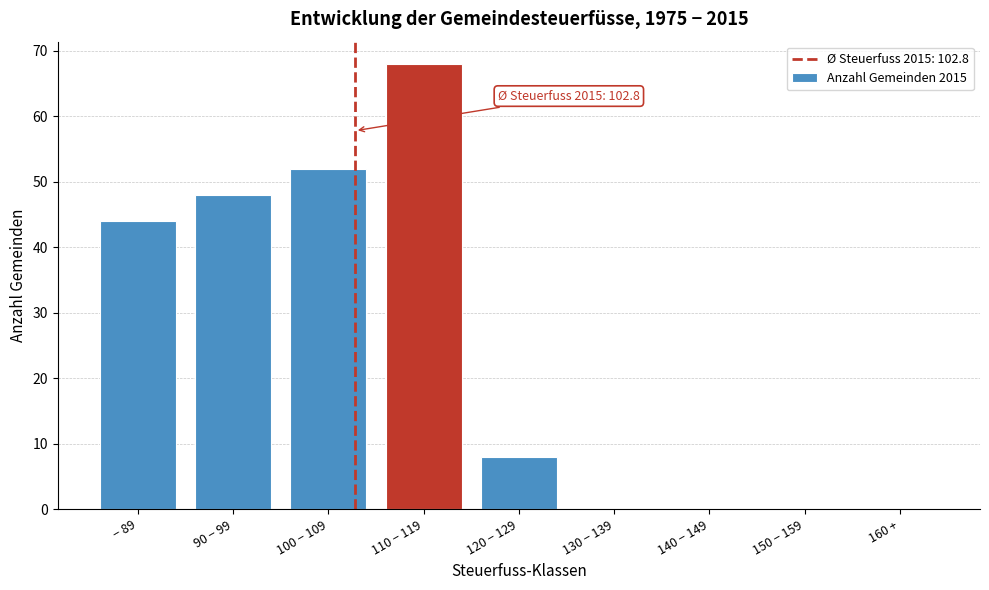

Reading left to right, transcribe all the data shown in this chart.

− 89=44	90 − 99=48	100 − 109=52	110 − 119=68	120 − 129=8	130 − 139=0	140 − 149=0	150 − 159=0	160 +=0